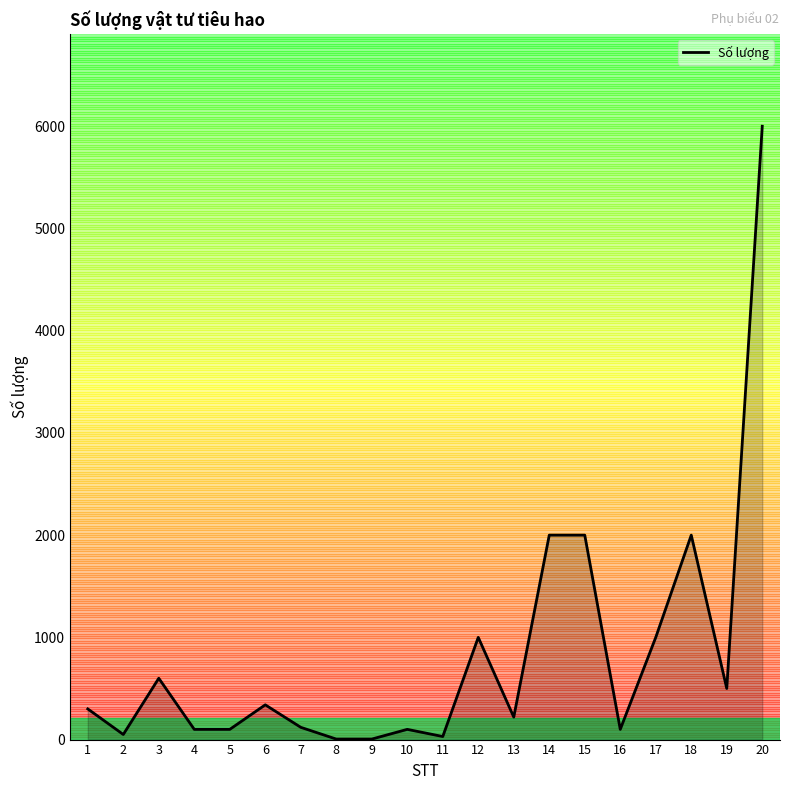

The value at 18 is 2000. True or false?

True